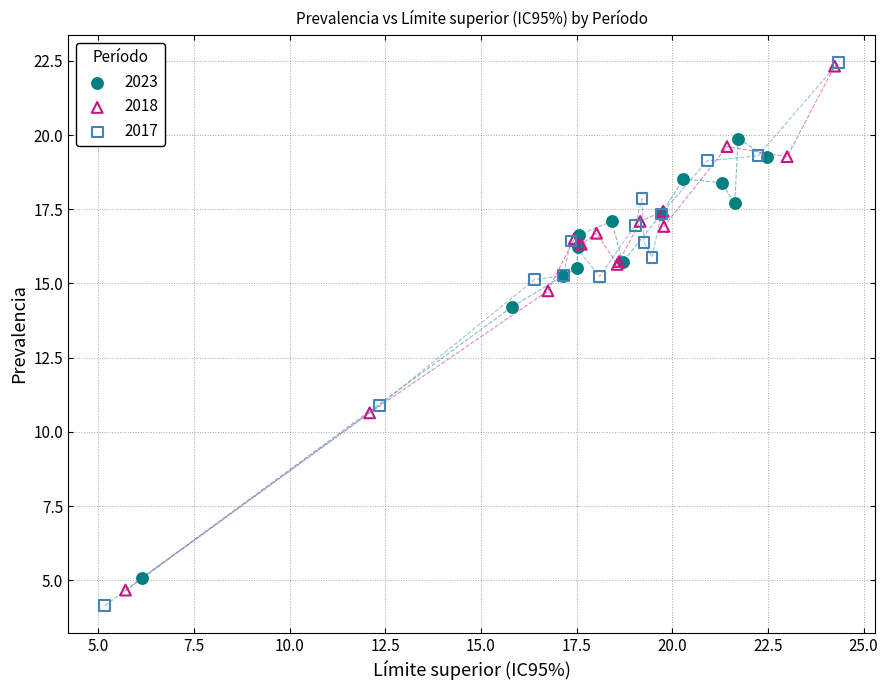

Which series has the widest spread of Y values?

2017